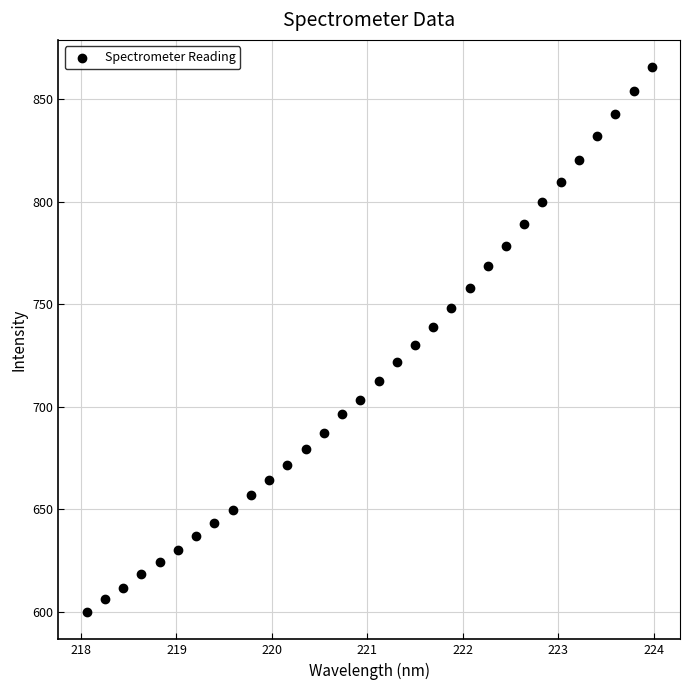

What is the range of X values (max minus min)?

5.9